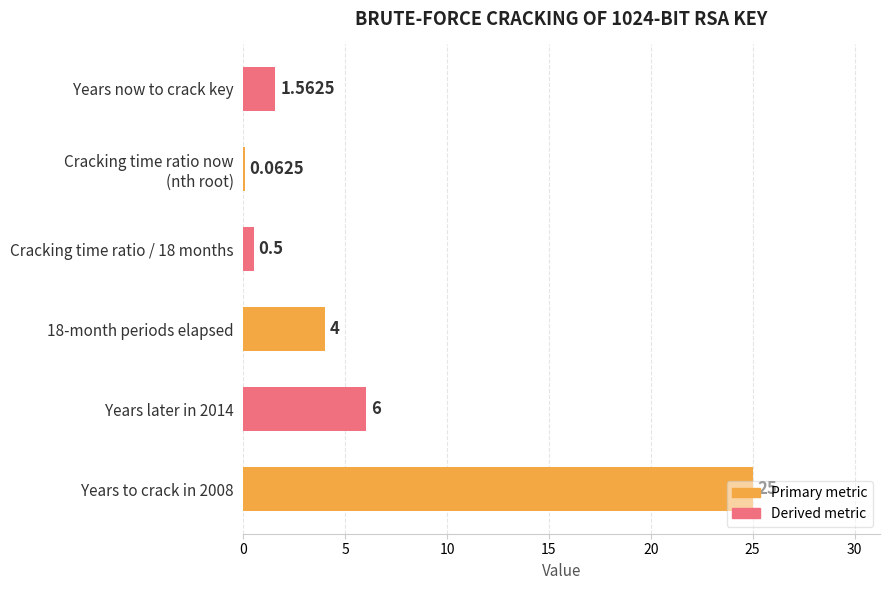

Which has a higher value, Years to crack in 2008 or Cracking time ratio / 18 months?

Years to crack in 2008